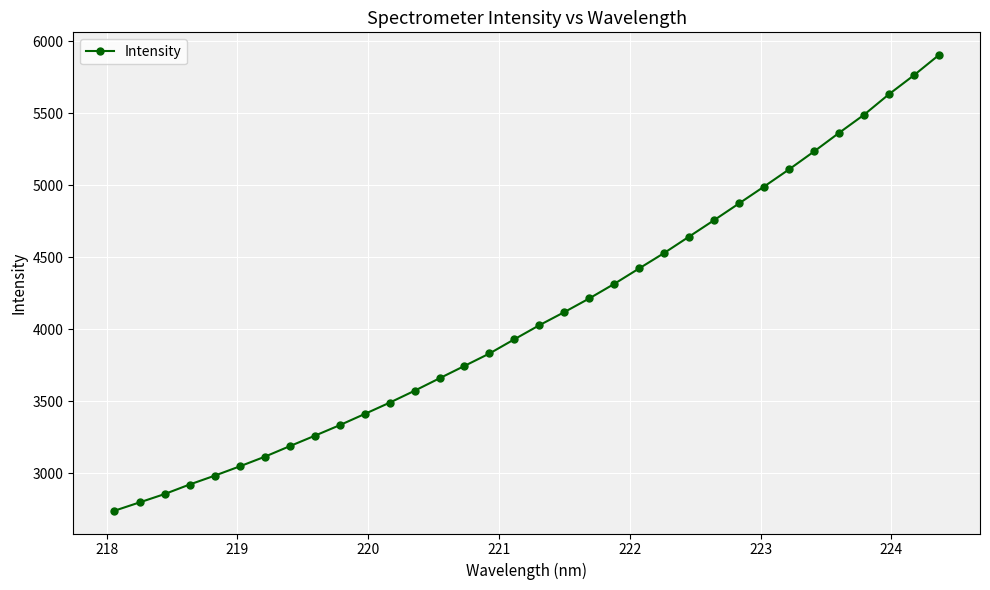

What is the smallest value displayed?

2740.2